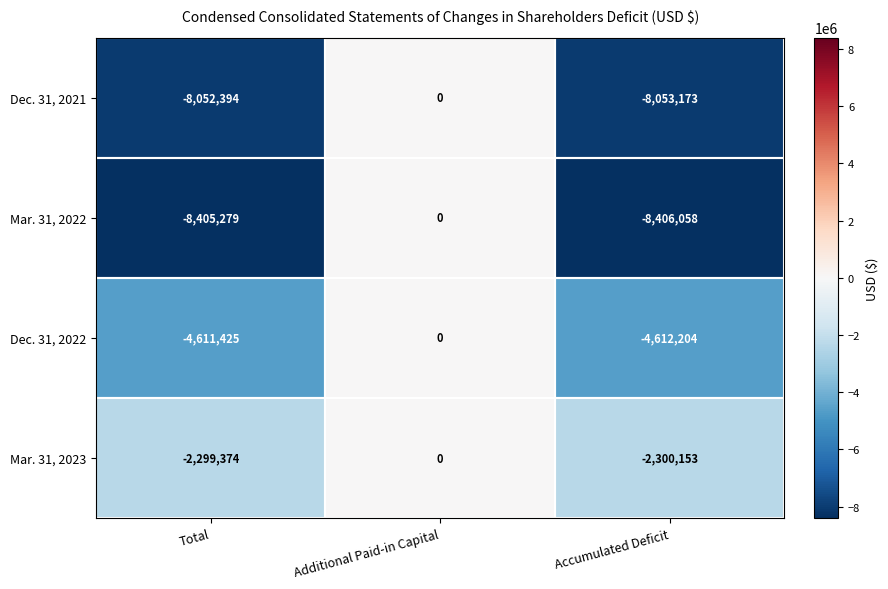

Count the number of categories in the chart.

3